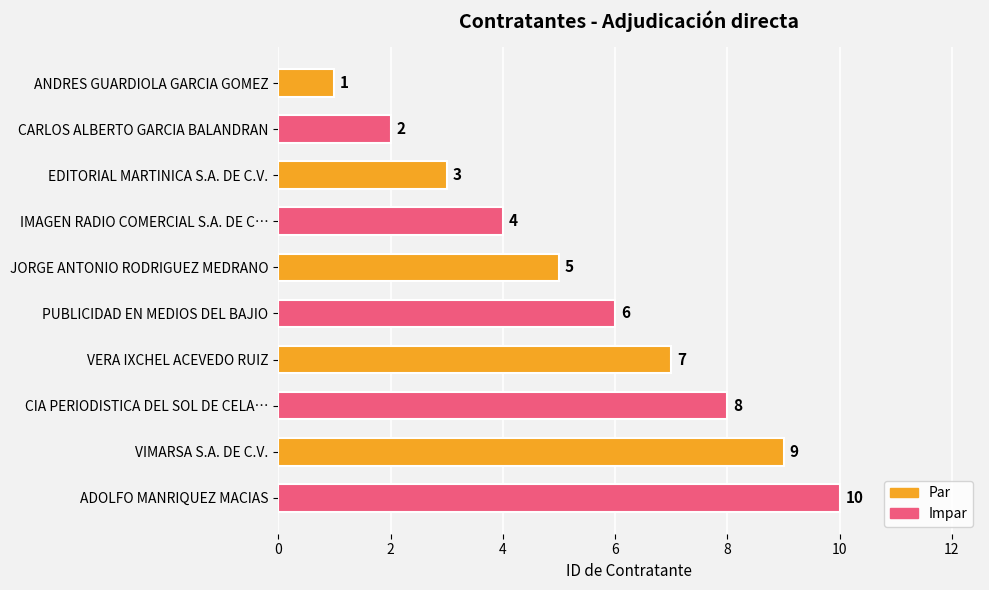

List the labels in order of value, smallest first.

ANDRES GUARDIOLA GARCIA GOMEZ, CARLOS ALBERTO GARCIA BALANDRAN, EDITORIAL MARTINICA S.A. DE C.V., IMAGEN RADIO COMERCIAL S.A. DE C…, JORGE ANTONIO RODRIGUEZ MEDRANO, PUBLICIDAD EN MEDIOS DEL BAJIO, VERA IXCHEL ACEVEDO RUIZ, CIA PERIODISTICA DEL SOL DE CELA…, VIMARSA S.A. DE C.V., ADOLFO MANRIQUEZ MACIAS